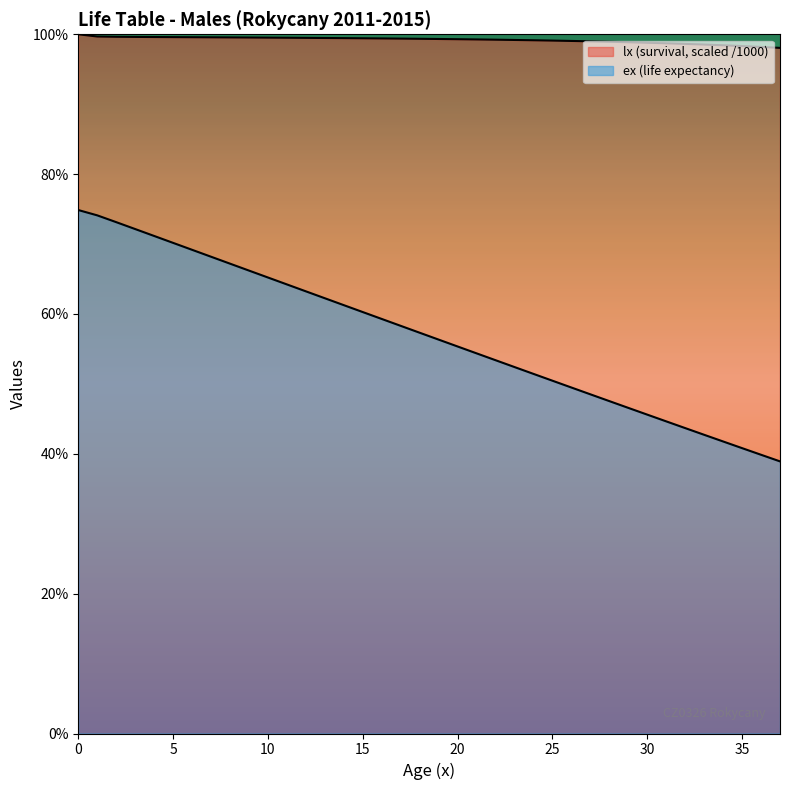

Is the value of ex at 36 greater than the value of lx at 1?

No